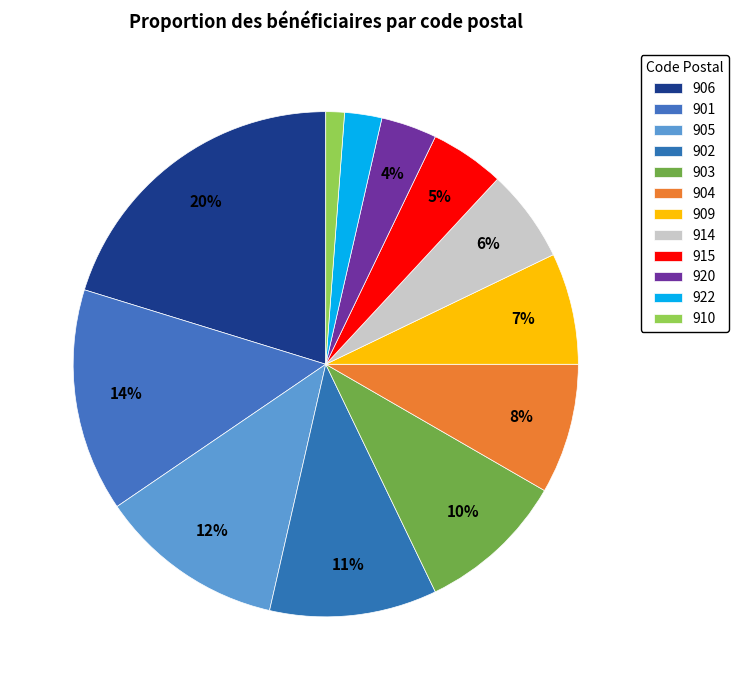

What percentage is the 914 slice, to the nearest percent?

6%